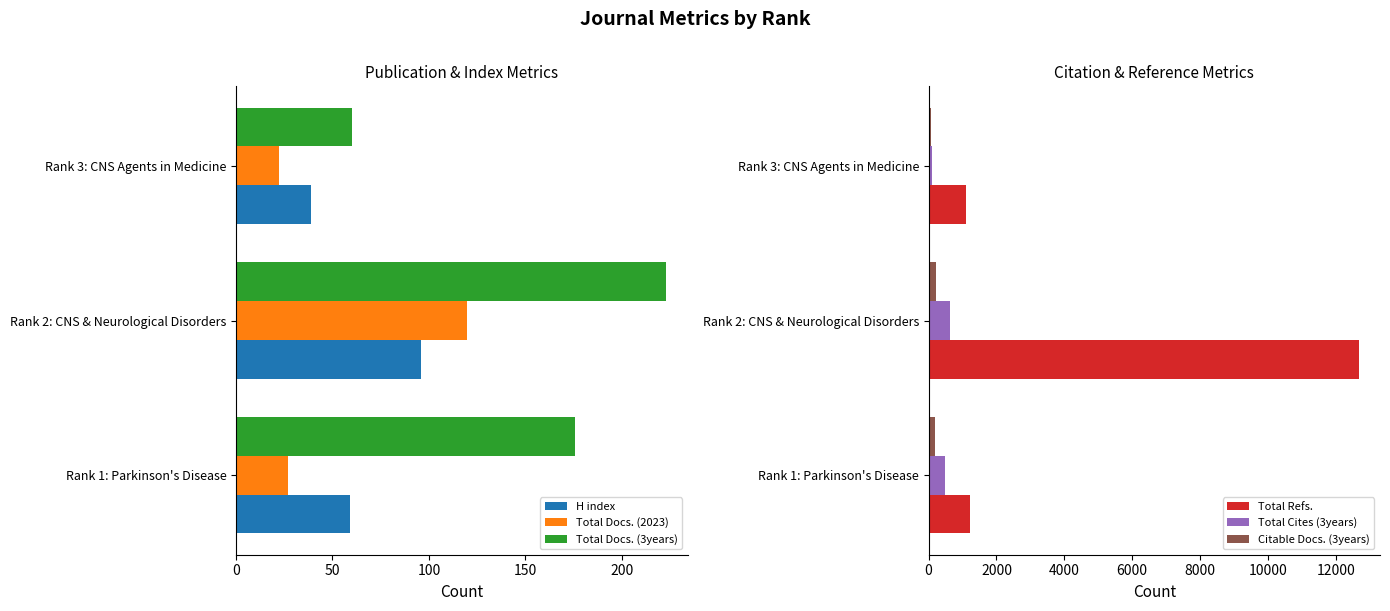

Count the H index values in the range 39 to 96.

3